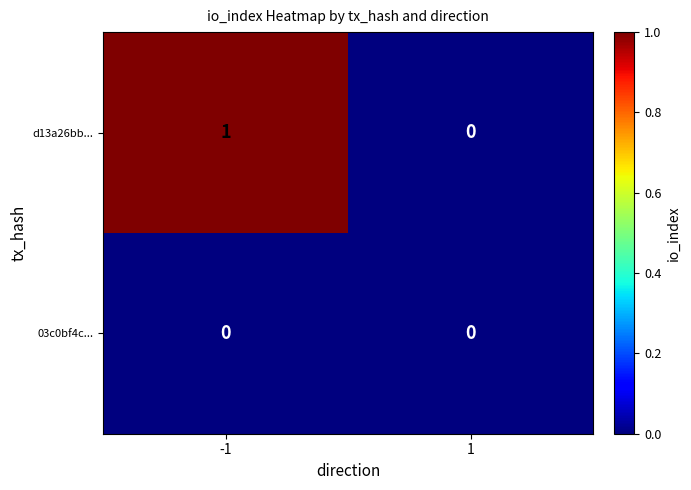

Rank the series by their average value, from highest to lowest.

d13a26bb..., 03c0bf4c...